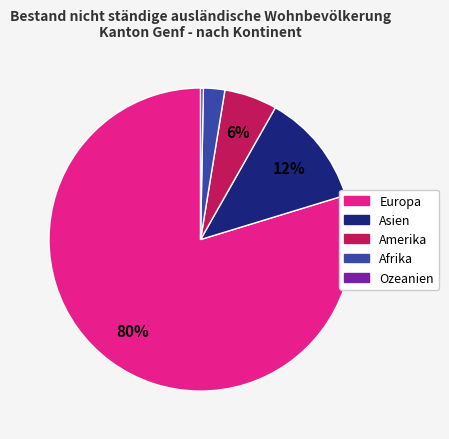

Do Amerika and Europa together represent more than half of the pie?

Yes